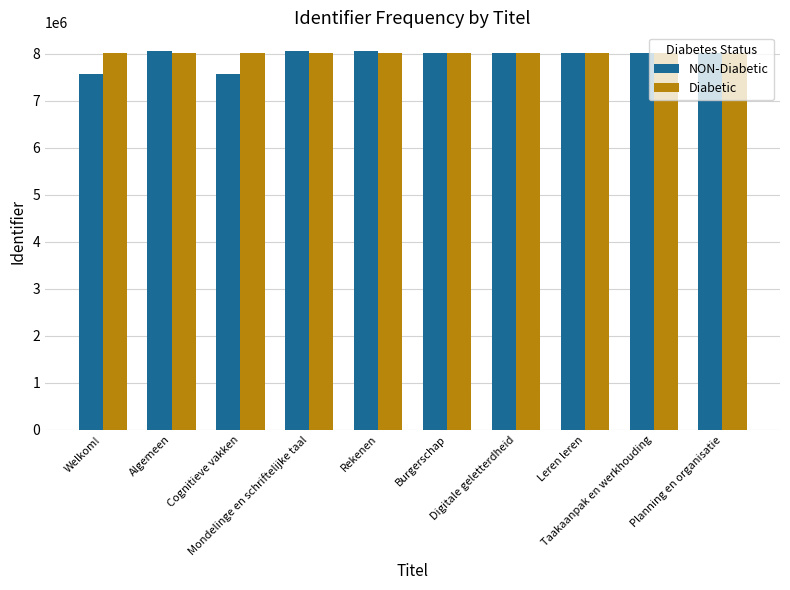

What is the minimum value shown in the chart?

7574725